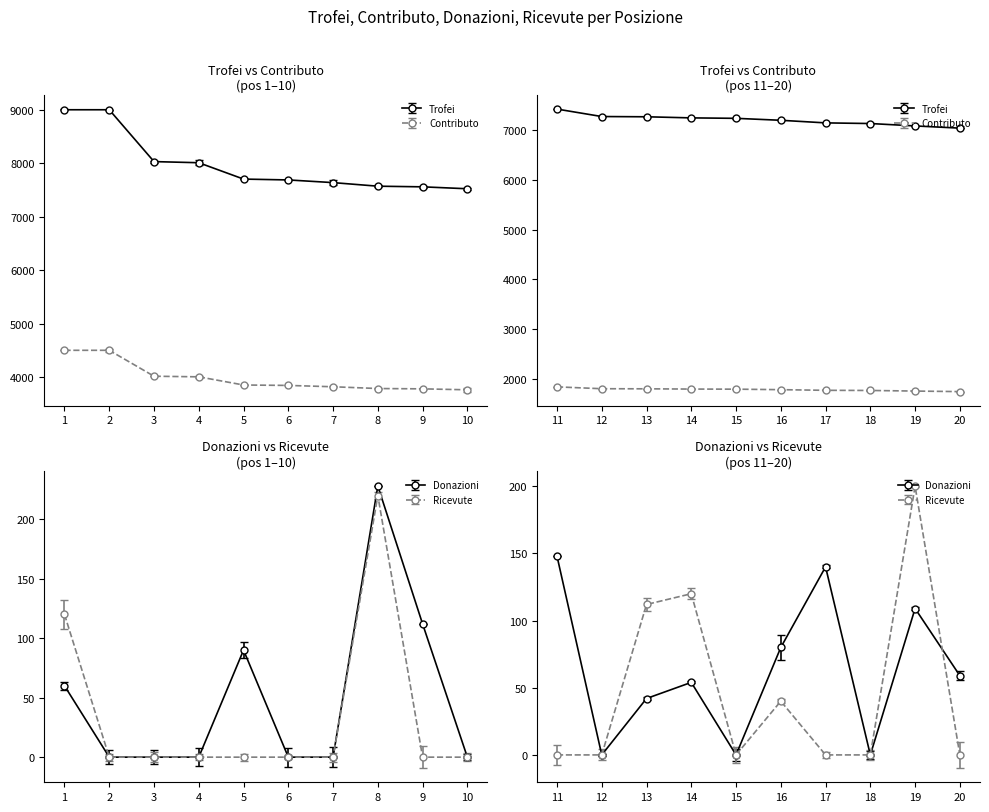

Where is the first local minimum for Ricevute?

15